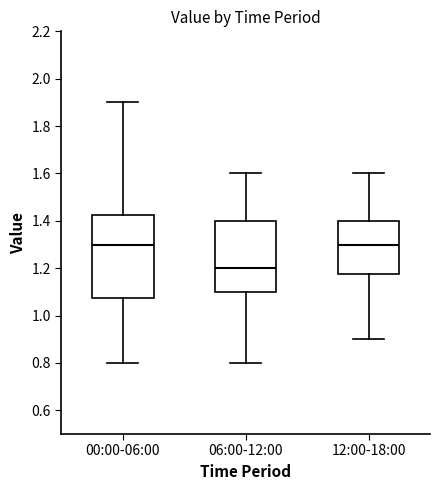

Which box has the lowest median line?

06:00-12:00